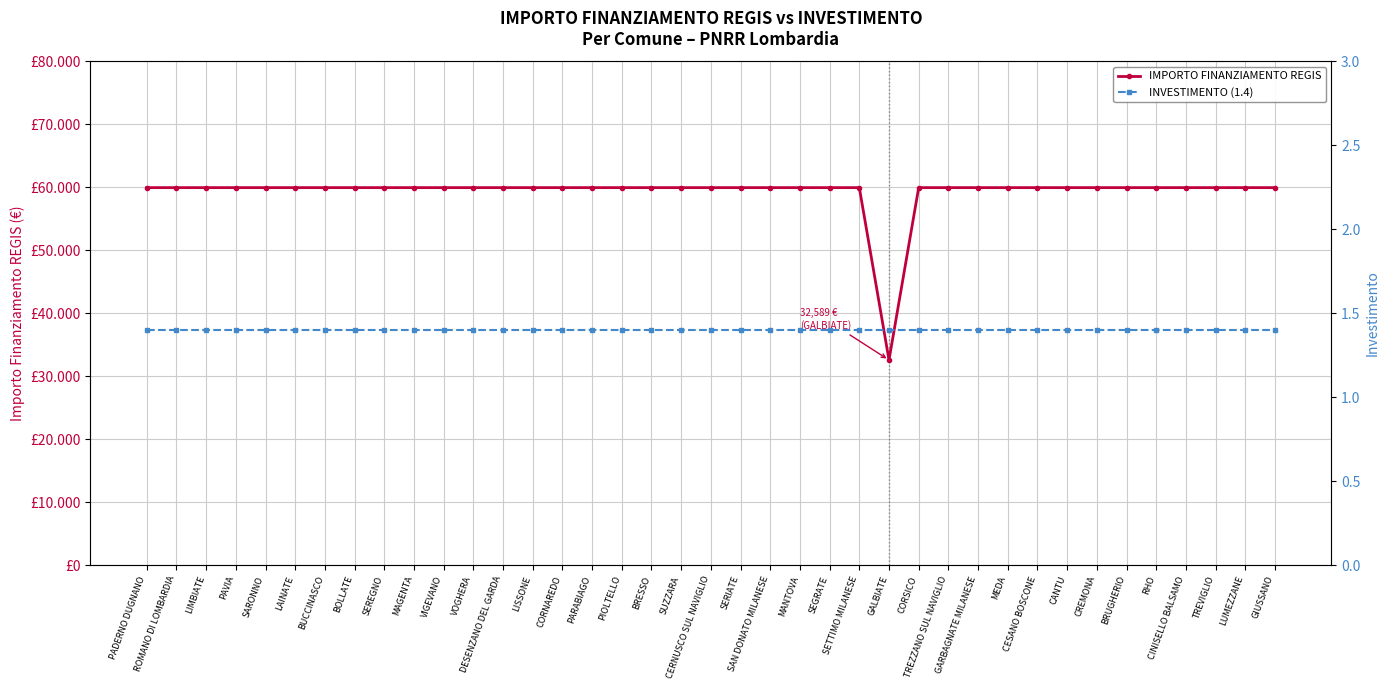

Which category has the lowest value in the IMPORTO FINANZIAMENTO REGIS series?

GALBIATE